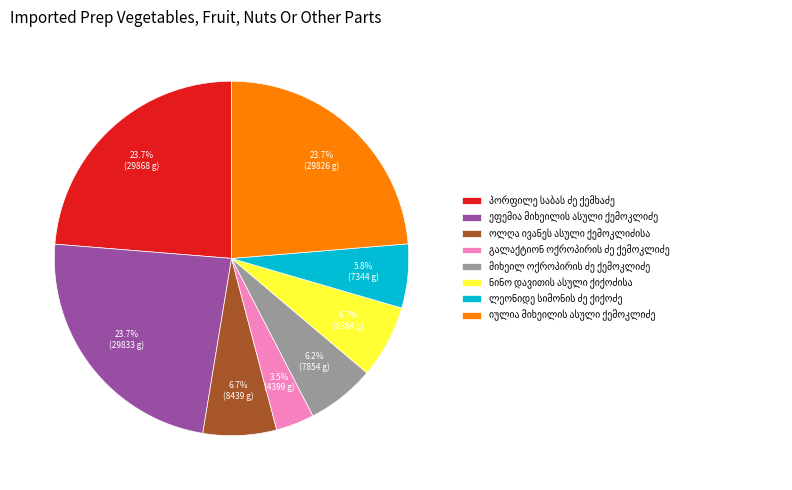

Is there a majority slice in this chart?

No